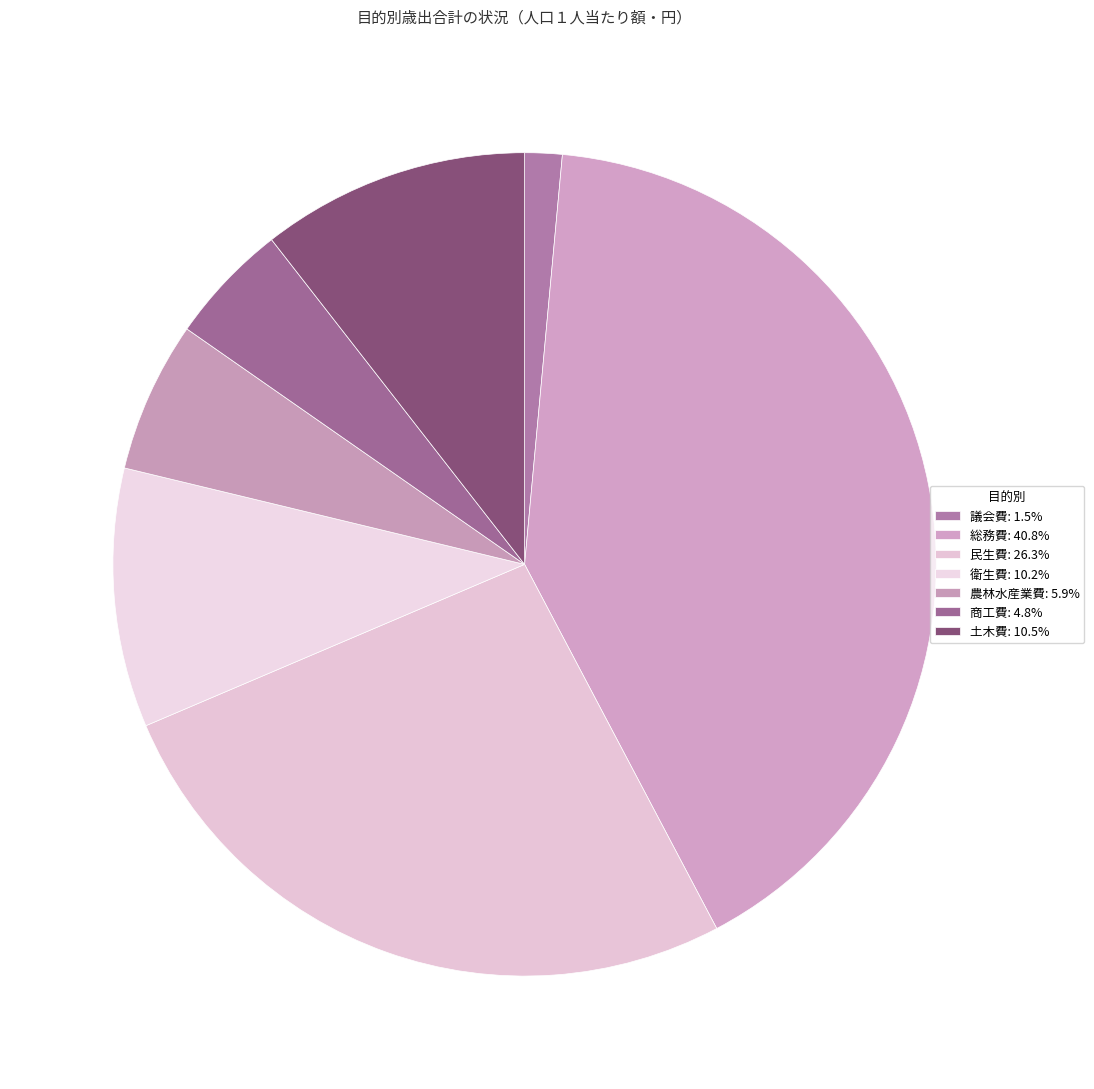

How many slices are in this pie chart?

7